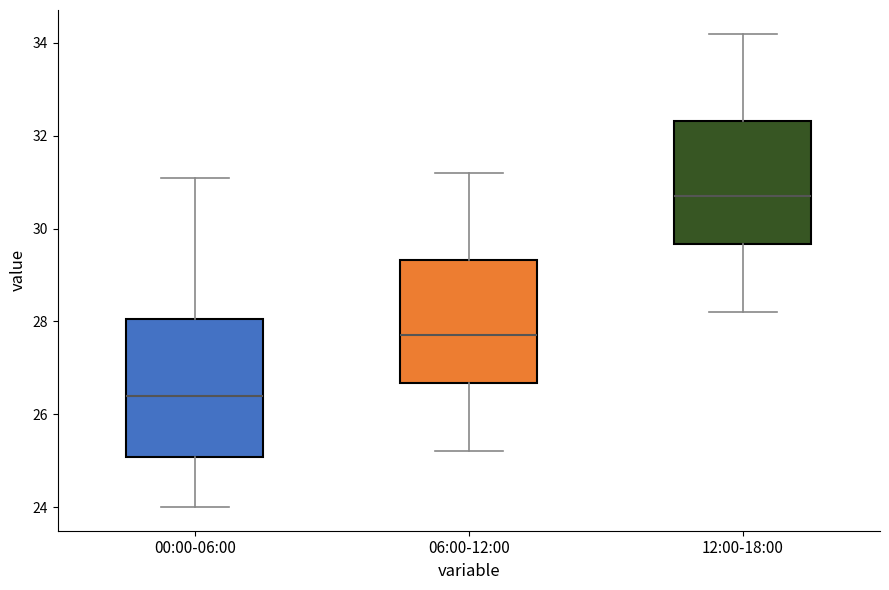

Reading left to right, read every box against the y-axis: the position of its median line, the range the box covers, and the ends of its whiskers. The values are not printed on the chart, so give them approximately, as read against the axis.

00:00-06:00: median 26.4, box 25.0 to 28.0, whiskers 24.0 to 31.2
06:00-12:00: median 27.8, box 26.6 to 29.4, whiskers 25.2 to 31.2
12:00-18:00: median 30.8, box 29.6 to 32.4, whiskers 28.2 to 34.2